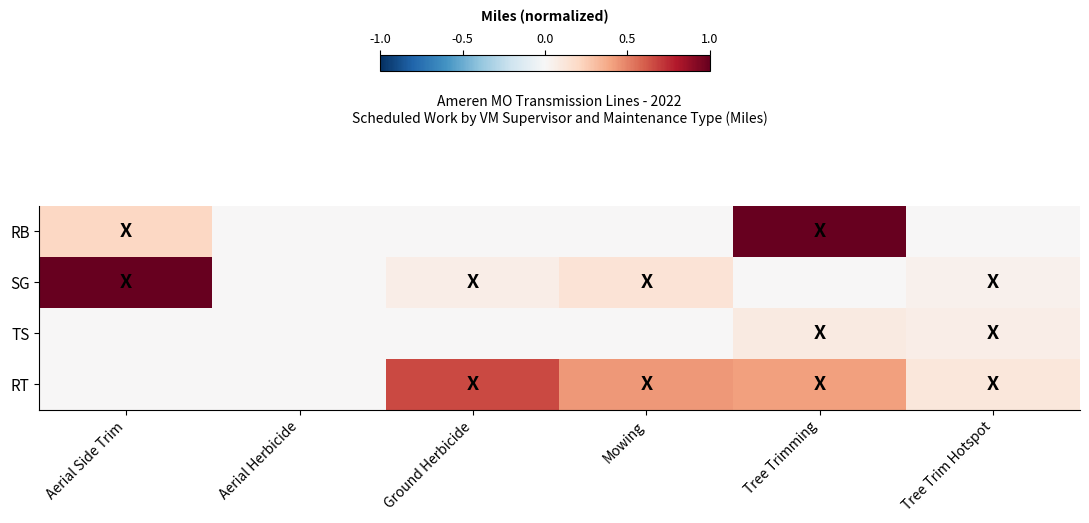

Which series changed the most between Aerial Side Trim and Tree Trim Hotspot?

SG